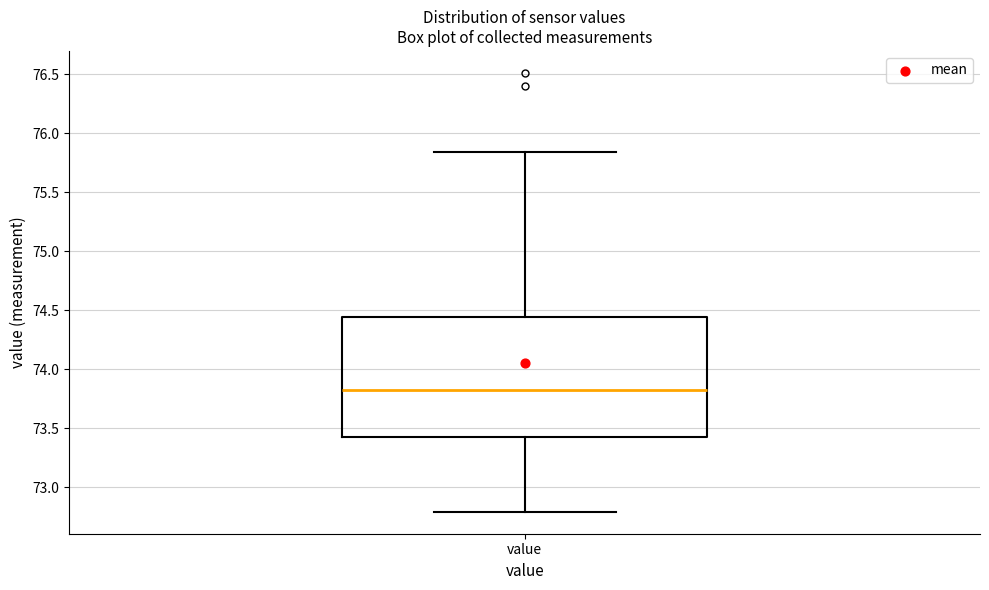

Transcribe this box plot: give where the median line is, the range the box spans, and where the two whiskers end, as read against the y-axis. The values are not printed on the chart, so give them approximately, as read against the axis.

median 73.85, box 73.45 to 74.45, whiskers 72.80 to 75.85